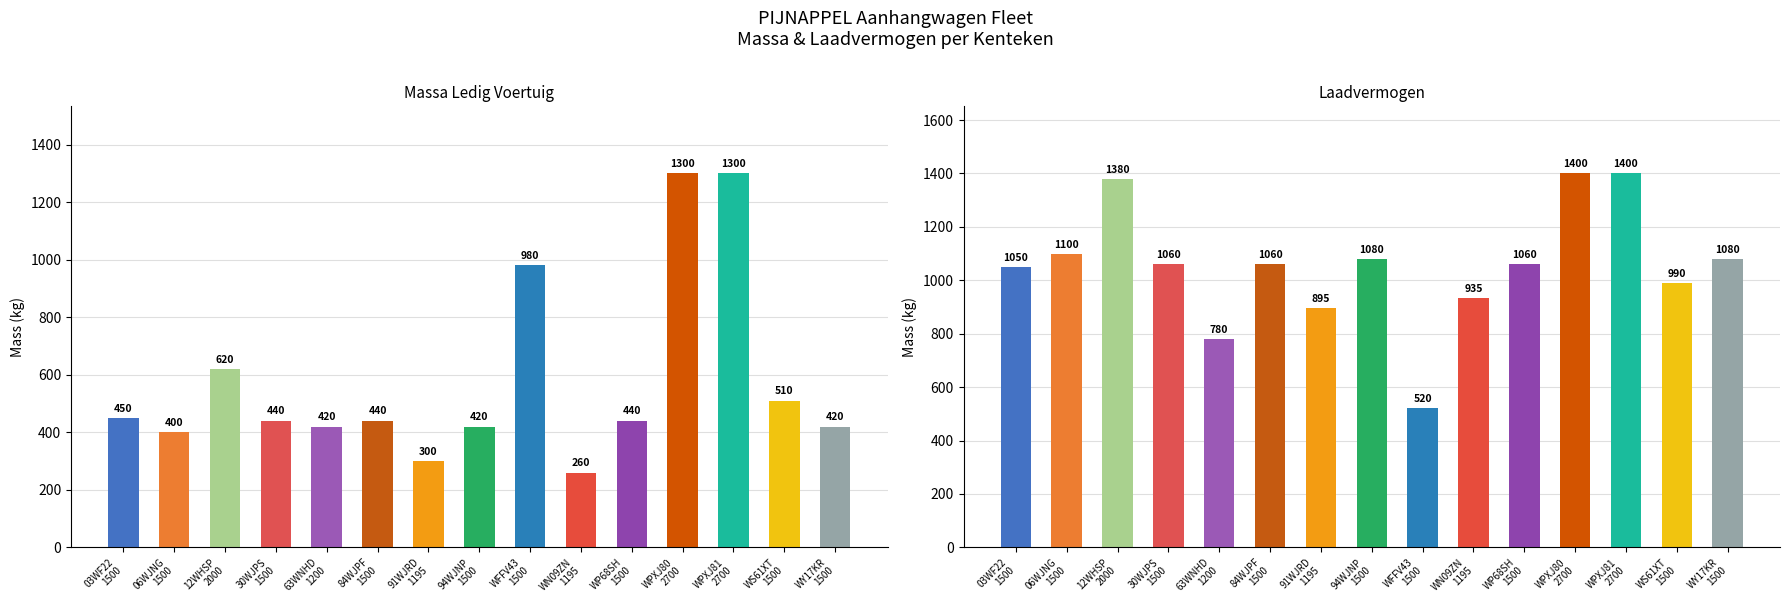

What is the spread (max minus min) of values at 12WHSP
2000?

760